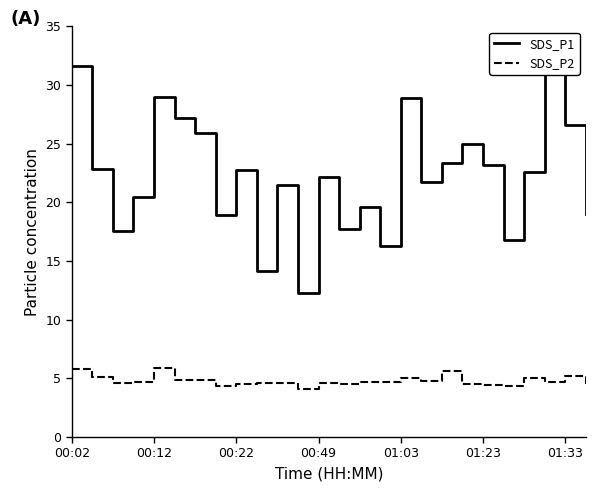

List the series in order of their overall mean, highest first.

SDS_P1, SDS_P2